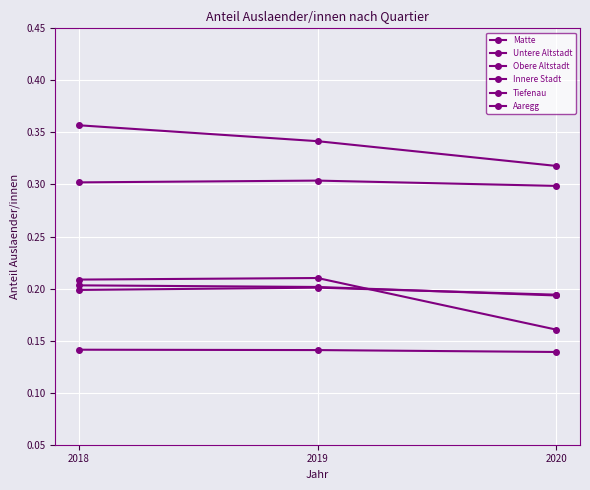

Which series has the largest total across all categories?

Obere Altstadt